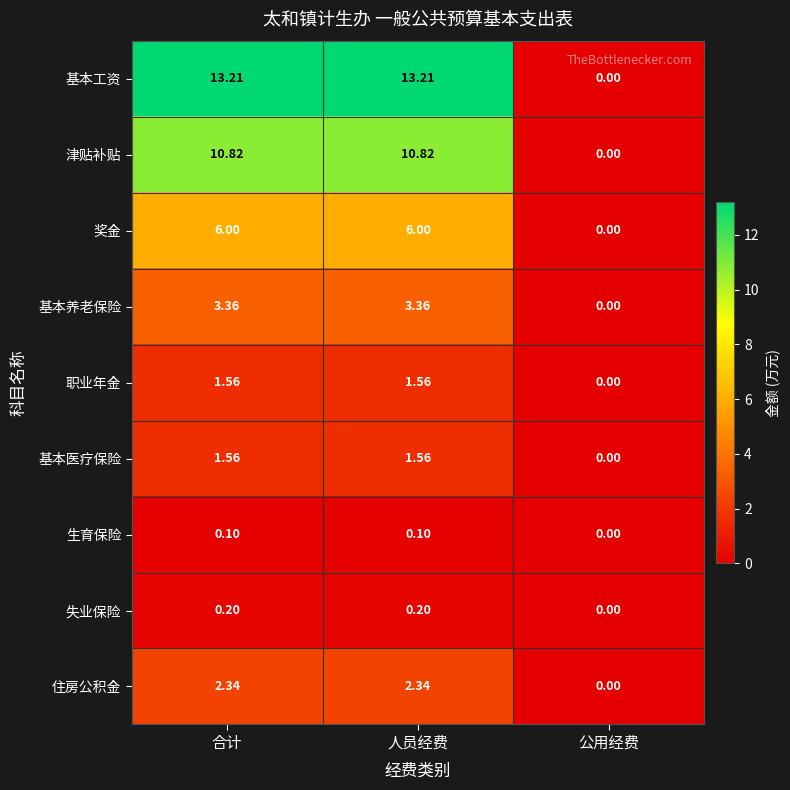

At which label does 基本医疗保险 first exceed 1?

合计